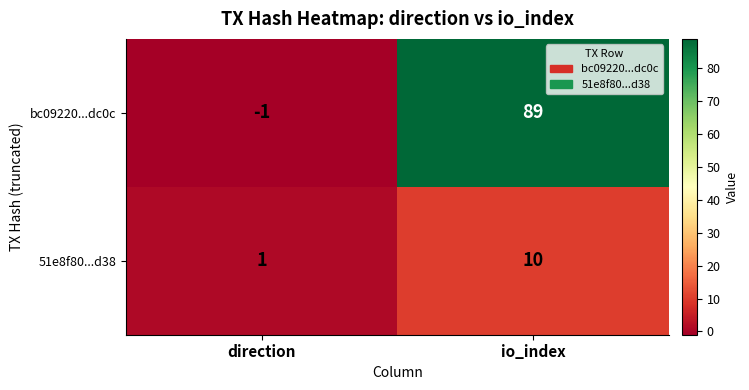

Rank the series by their maximum value, from highest to lowest.

bc09220...dc0c, 51e8f80...d38